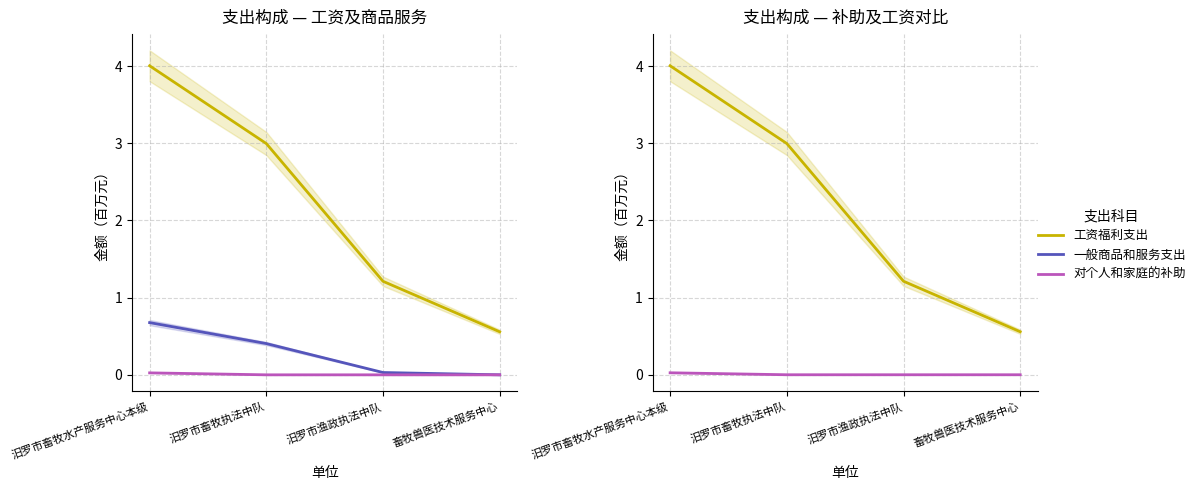

List the labels in order of 对个人和家庭的补助 value, largest first.

汨罗市畜牧水产服务中心本级, 汨罗市畜牧执法中队, 汨罗市渔政执法中队, 畜牧兽医技术服务中心